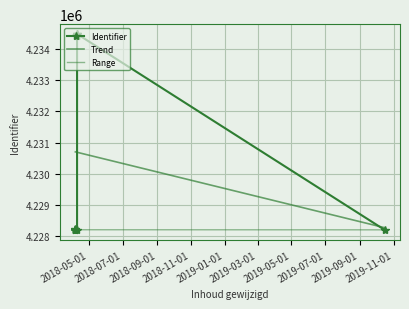

At which category does the data reach its first local valley?

2018-04-06 18:42:02